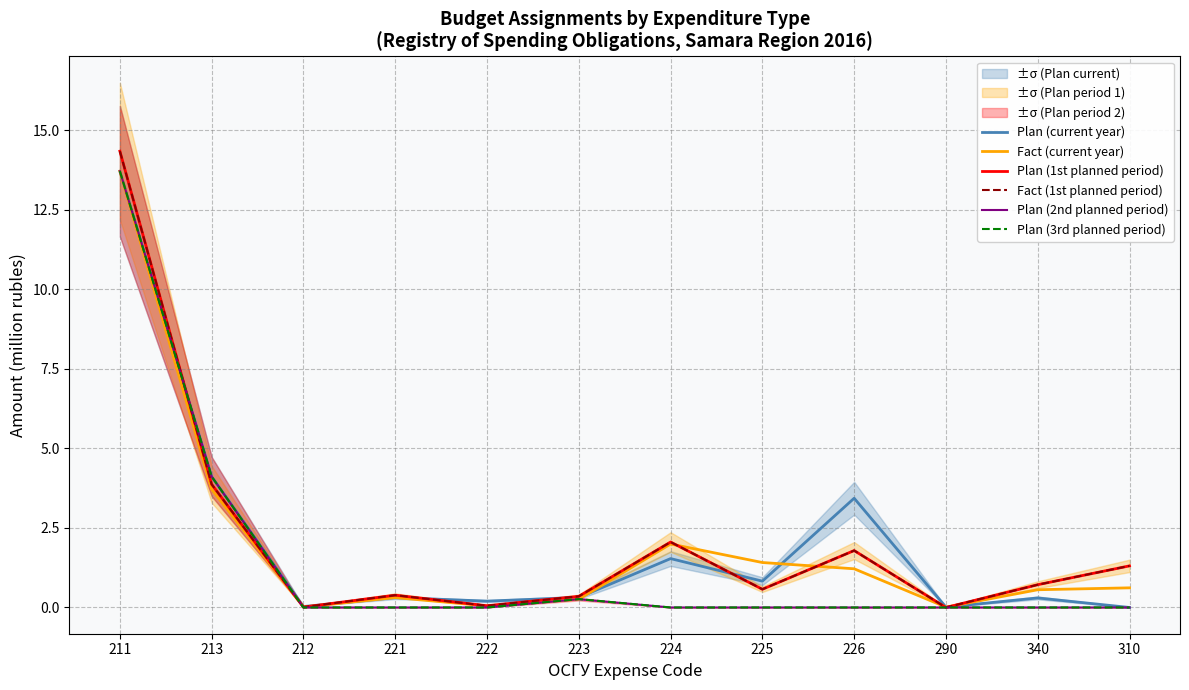

Does the chart display data point markers on the line(s)?

No